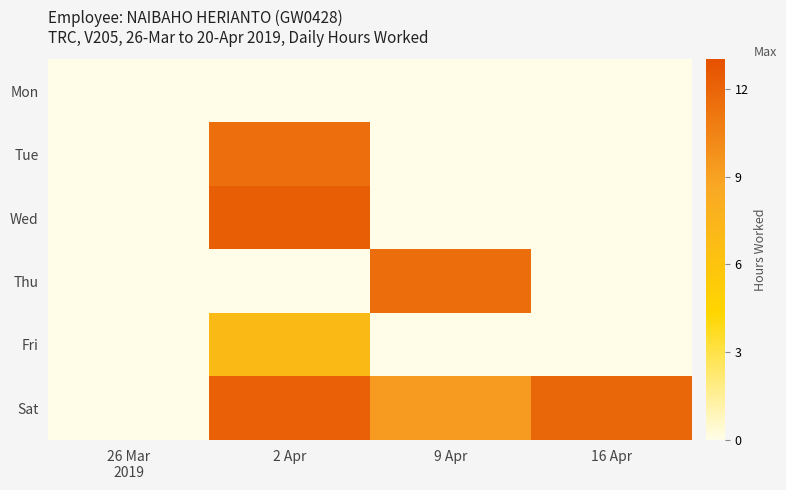

What is the difference between the highest and lowest values at 16 Apr?

11.9